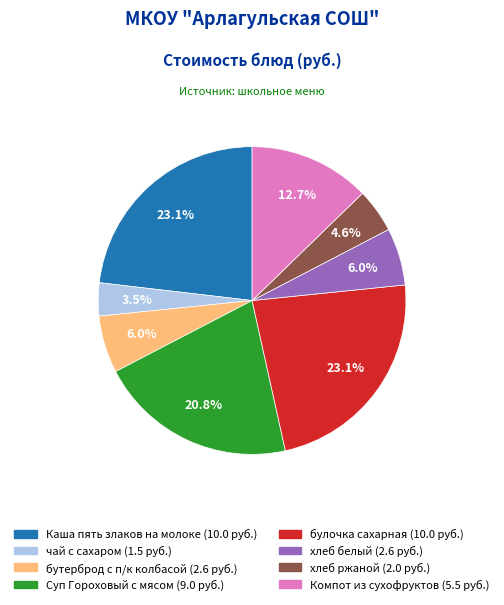

Approximately how many times larger is the value at хлеб белый compared to чай с сахаром?

1.7